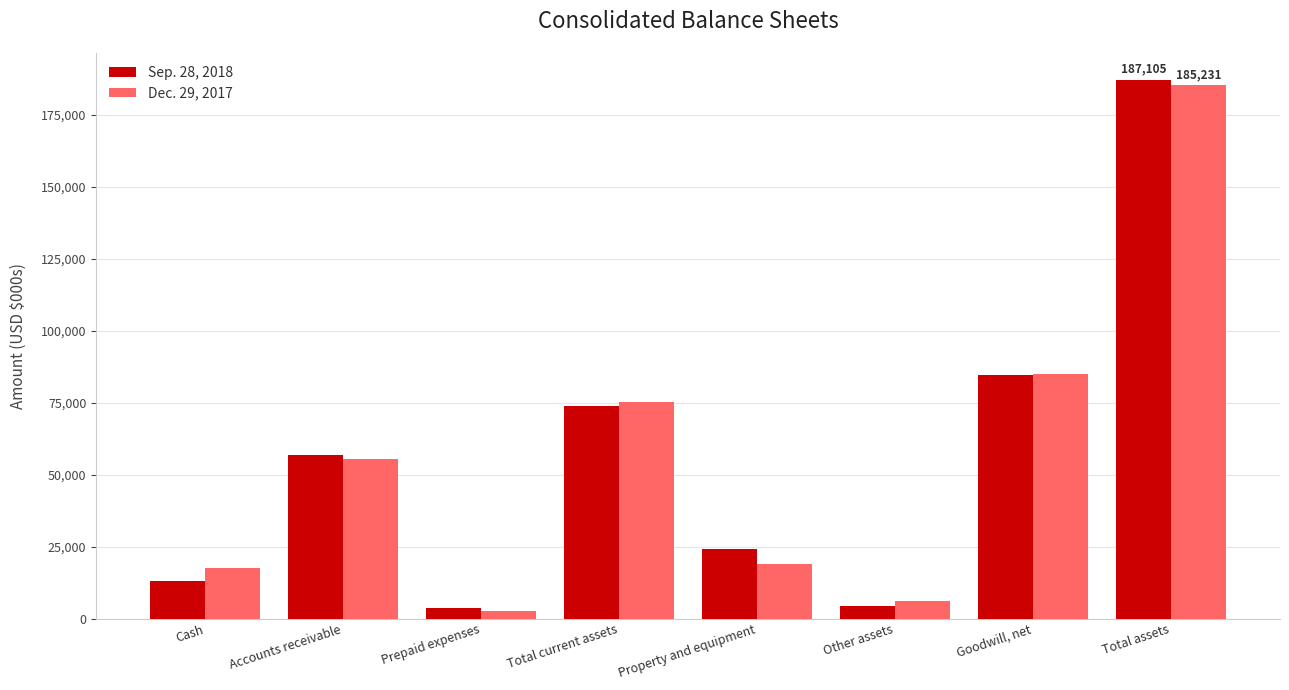

The value of Sep. 28, 2018 at Other assets is 4386. True or false?

True